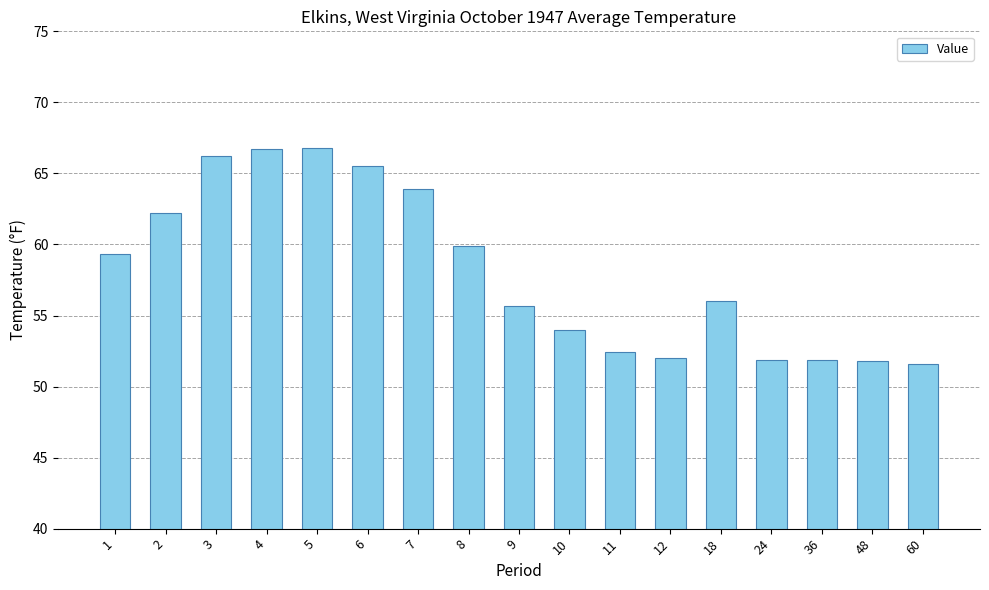

What is the value of the 10th bar from the left?

54.0